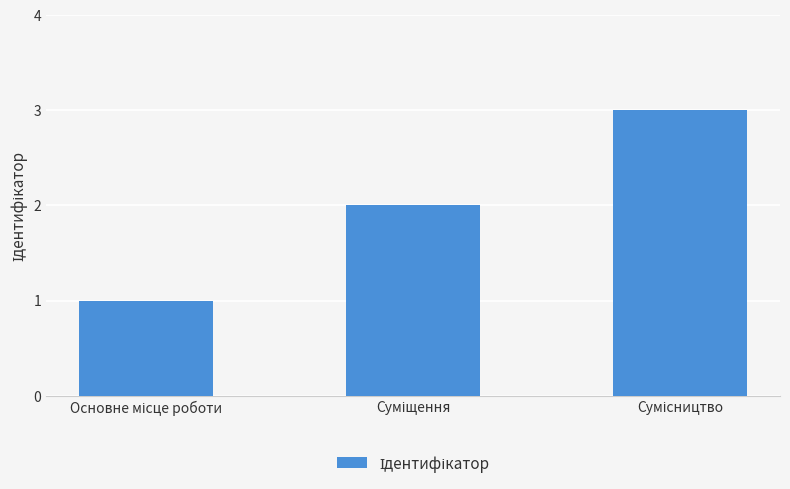

What is the maximum value shown in the chart?

3